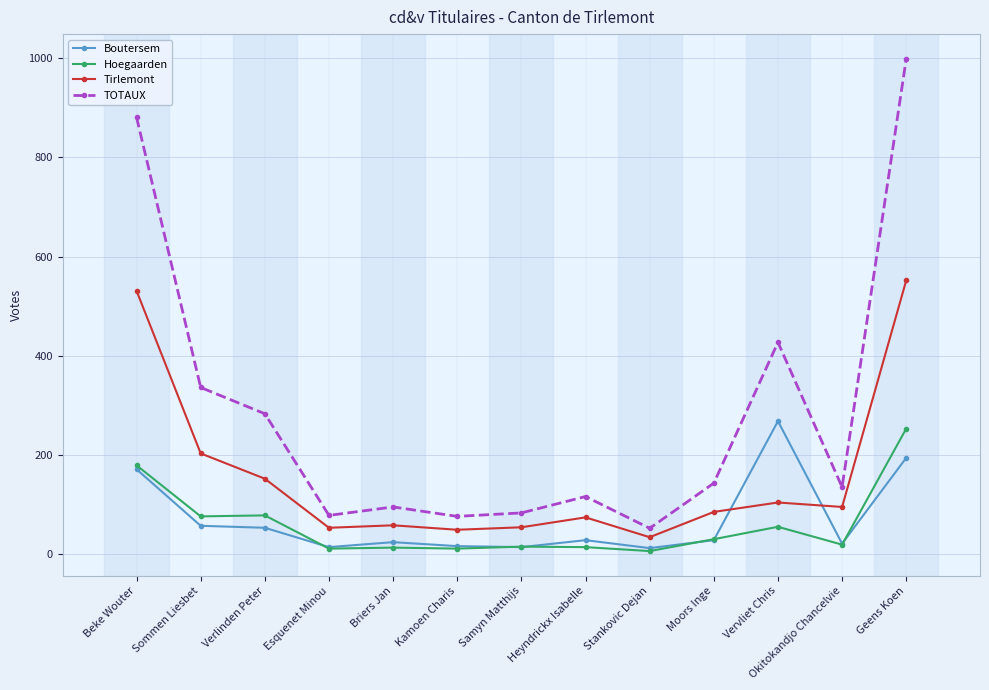

The Boutersem series shows 268 at Vervliet Chris. True or false?

True